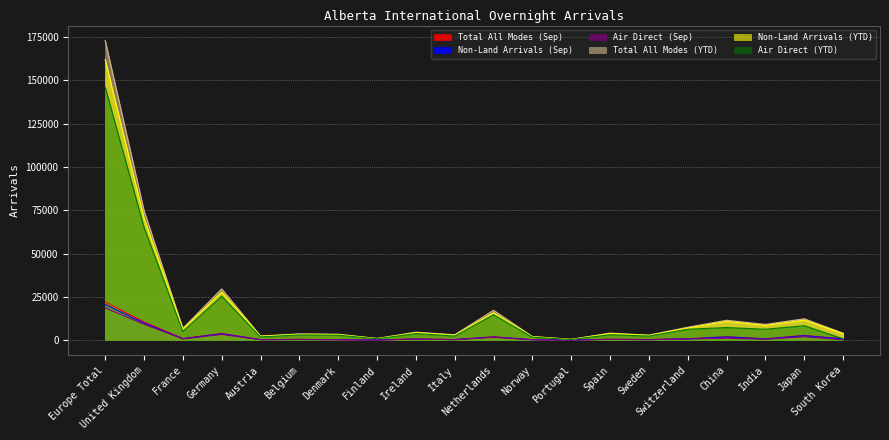

Rank the series at Japan from lowest to highest value.

Air Direct (Sep), Non-Land Arrivals (Sep), Total All Modes (Sep), Air Direct (YTD), Non-Land Arrivals (YTD), Total All Modes (YTD)